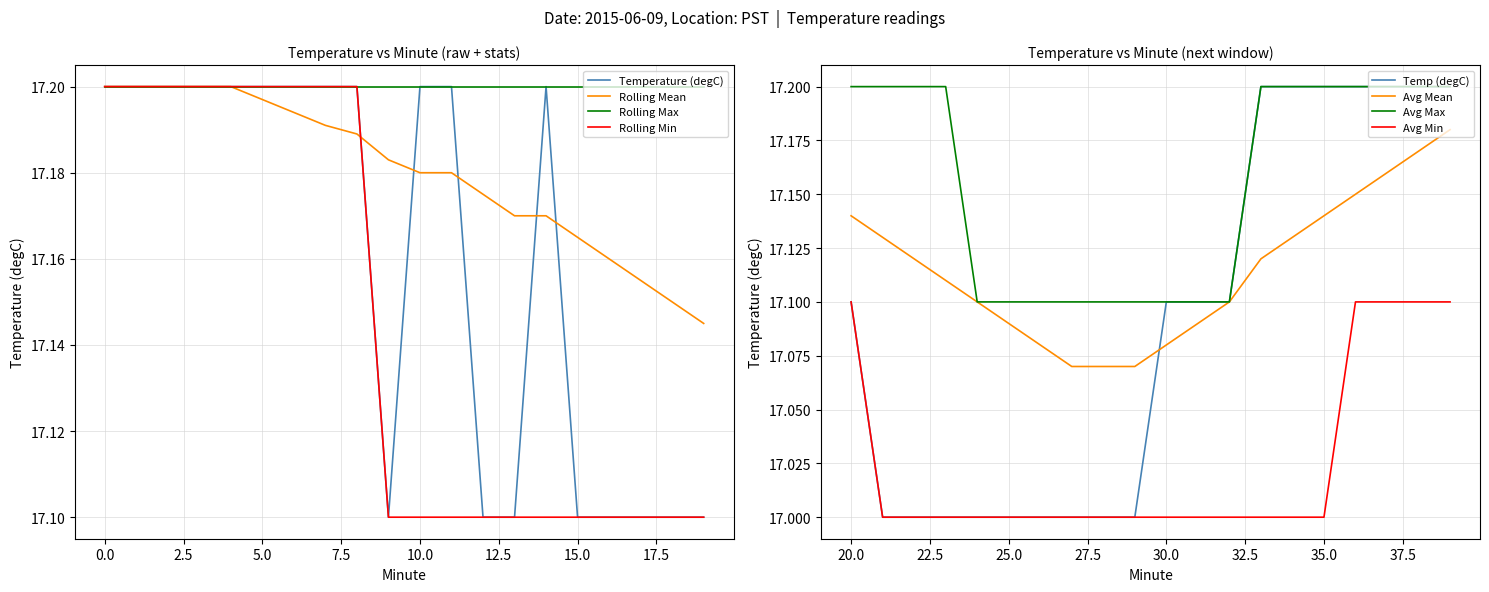

Which series has the widest spread of values?

Temperature (degC)